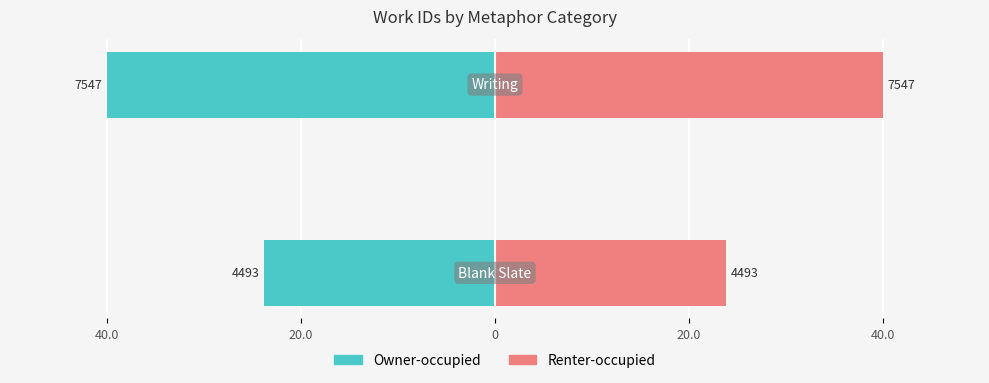

Between 40.0 and 20.0, which series saw the biggest shift?

Owner-occupied